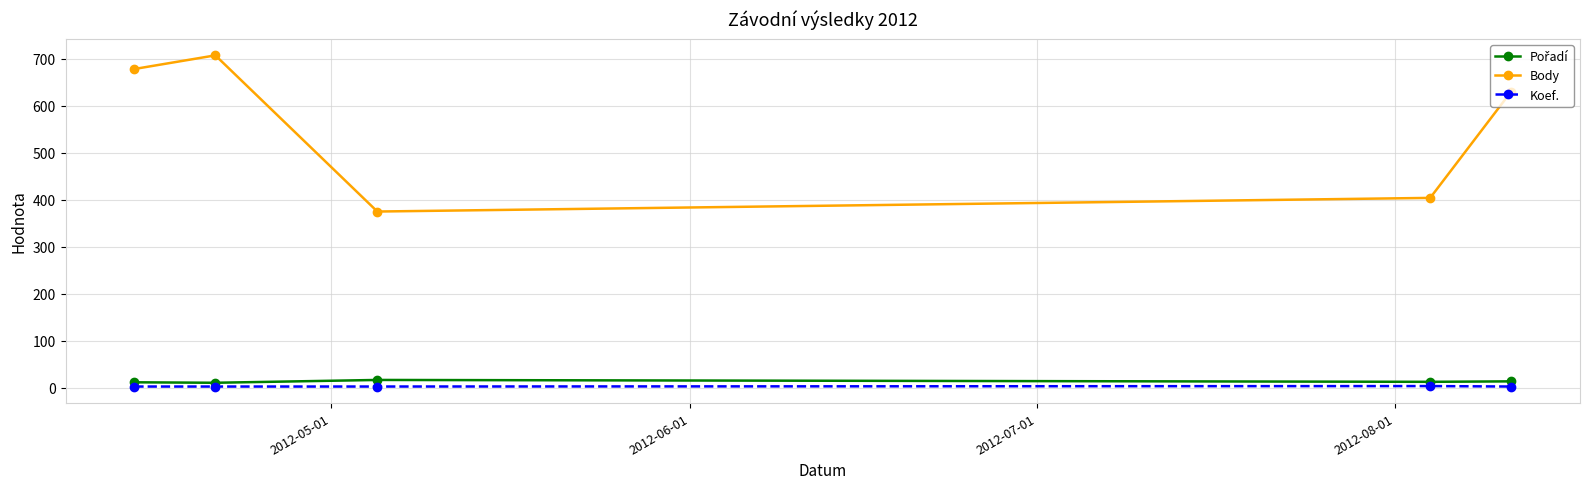

Which series has the largest range (max minus min)?

Body